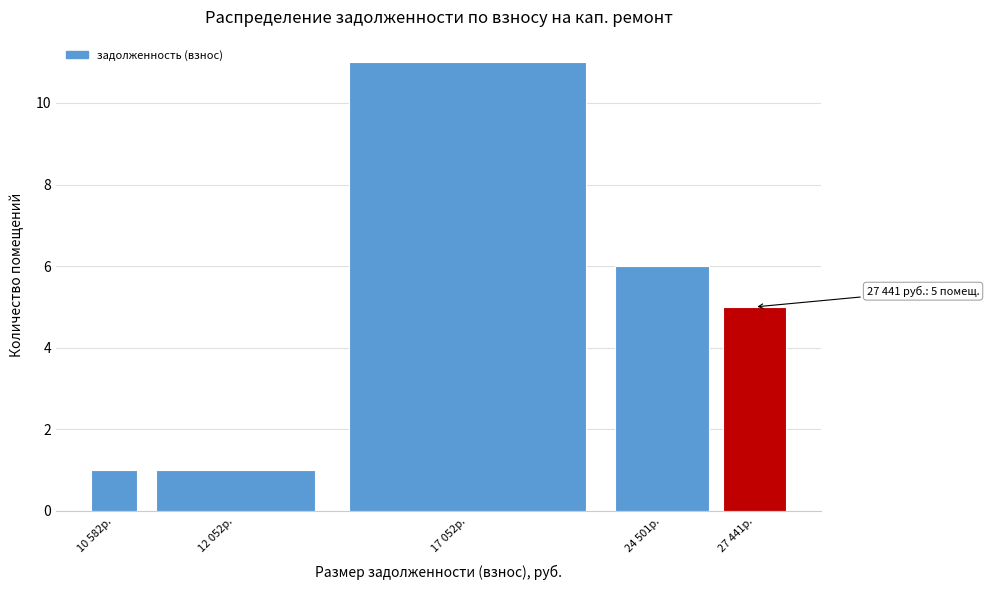

Reading right to left, extract all data points from this chart.

5	6	11	1	1